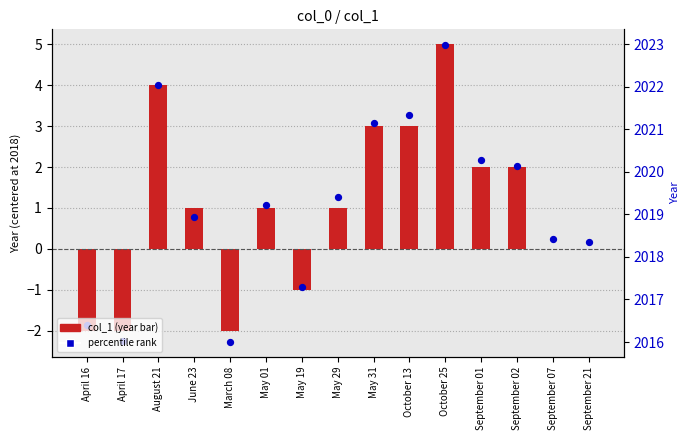

At which category is the sum across all series the highest?

October 25